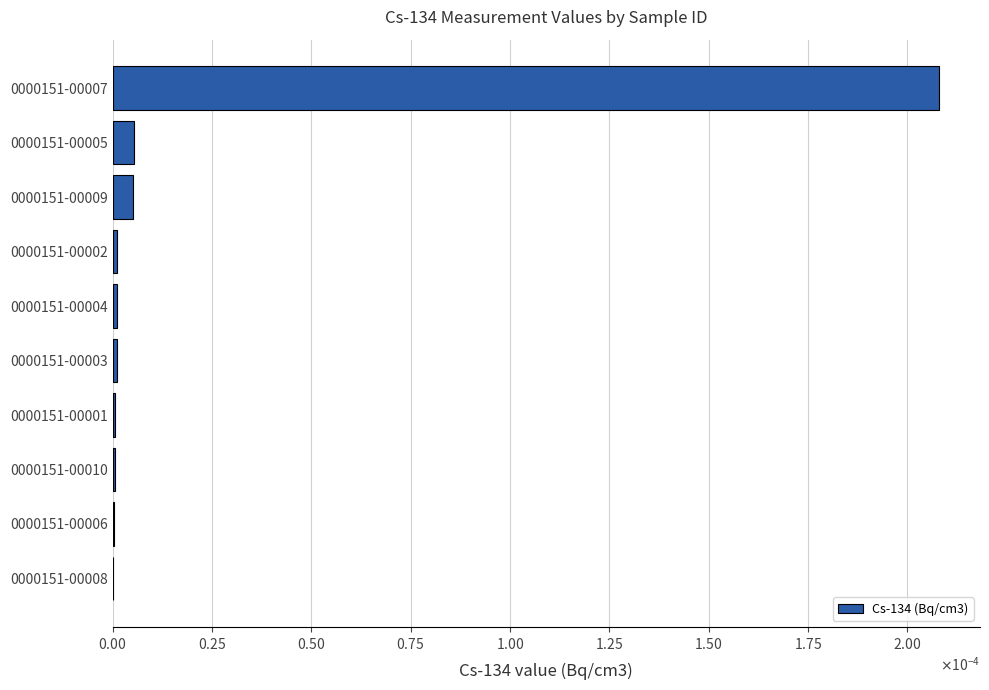

Are the bars horizontal?

Yes